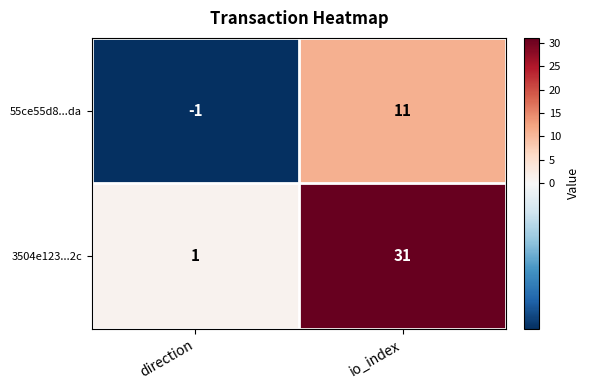

True or false: 55ce55d8...da has a value of -2 at direction.

False